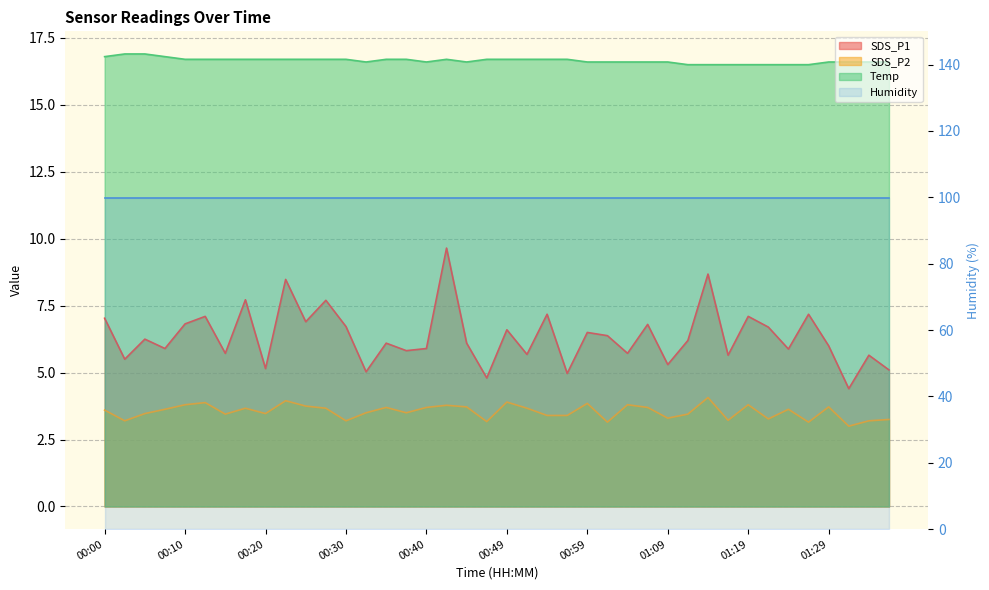

Rank the categories by SDS_P2 value from lowest to highest.

01:32, 01:02, 01:27, 00:47, 00:03, 00:30, 01:34, 01:17, 01:37, 01:22, 01:09, 00:54, 00:57, 00:15, 01:12, 00:05, 00:20, 00:32, 00:37, 00:00, 00:08, 01:24, 00:17, 00:27, 00:52, 00:35, 00:40, 01:07, 00:44, 01:29, 00:25, 00:42, 00:10, 01:04, 01:19, 00:59, 00:13, 00:49, 00:22, 01:14